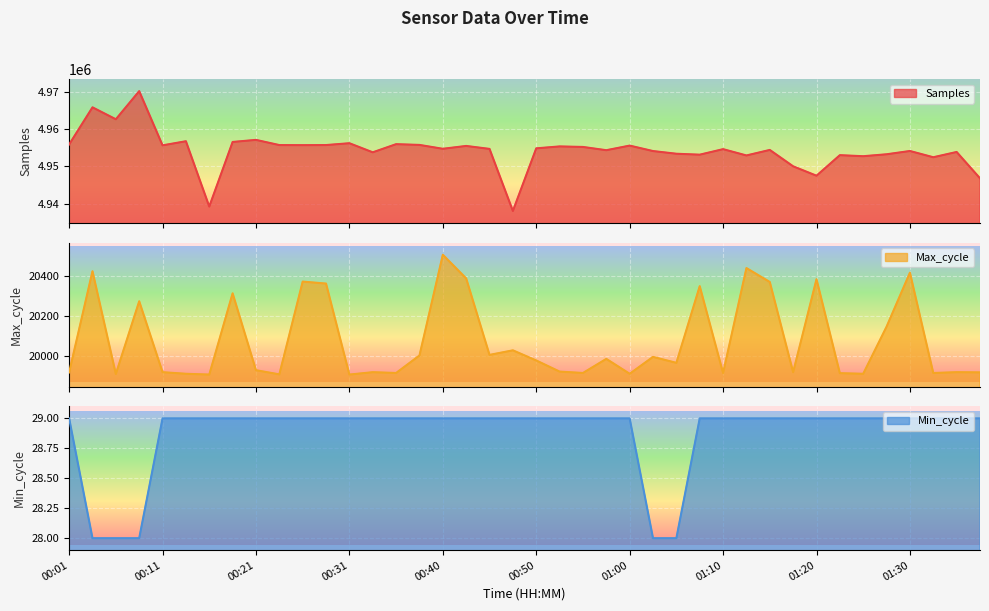

Which series changed the most between 00:43 and 01:35?

Samples